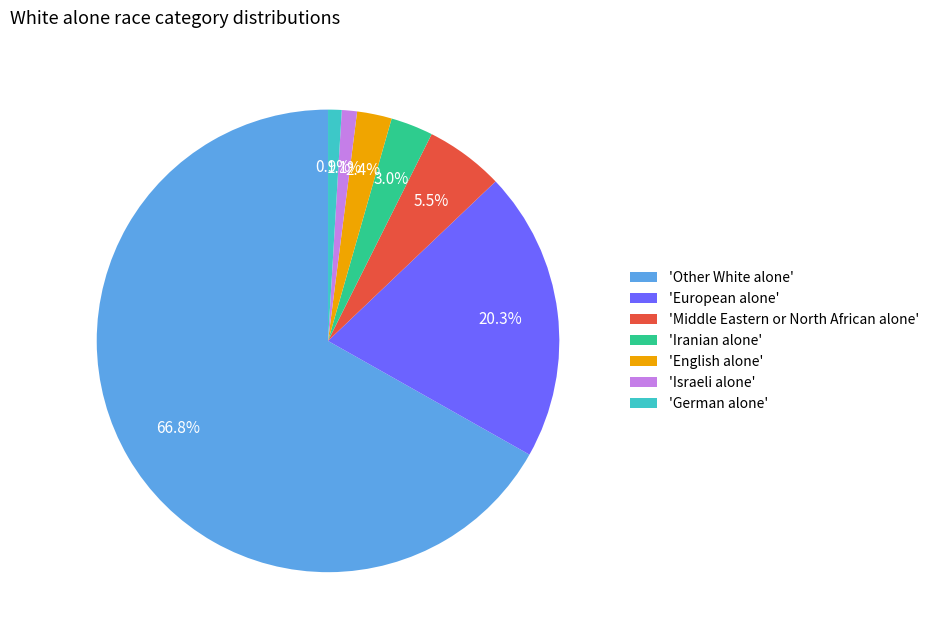

Approximately how many times larger is the value at 'Middle Eastern or North African alone' compared to 'European alone'?

0.3